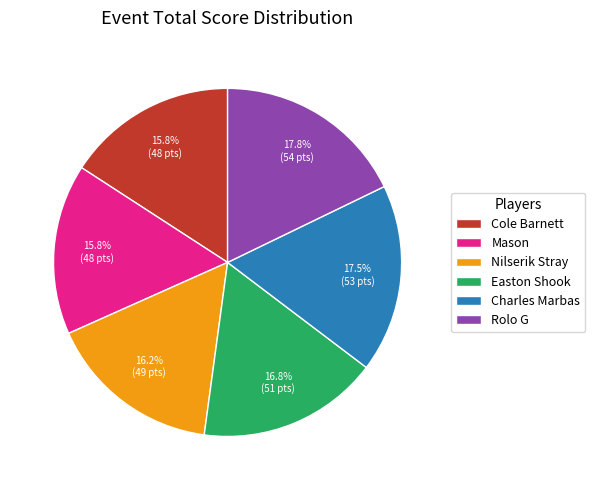

To the nearest percent, what percentage of the pie is Mason?

16%